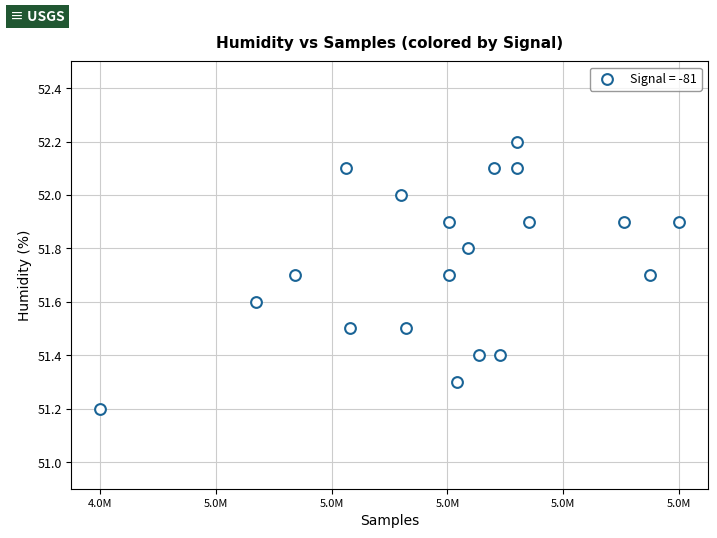

What is the range of Y values (max minus min)?

1.0